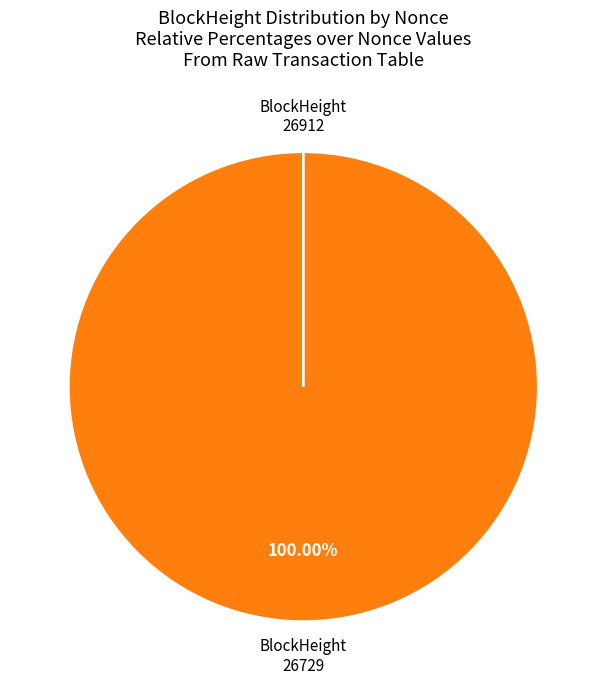

Which category accounts for the majority?

BlockHeight 26729